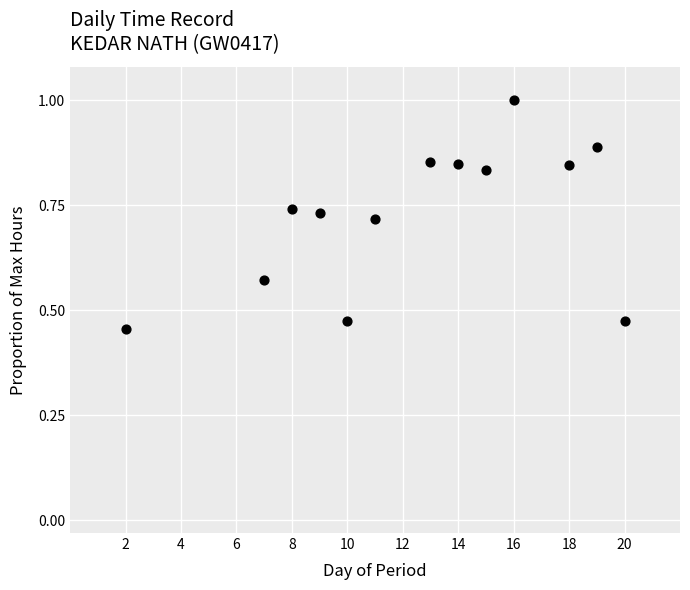

What is the range of X values (max minus min)?

18.0